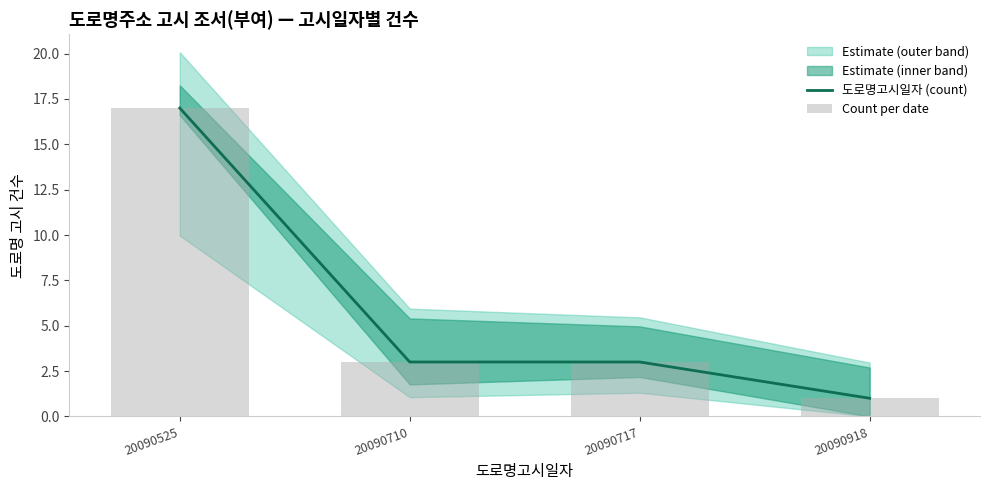

True or false: 도로명고시일자 (count) has a value of 3 at 20090717.

True